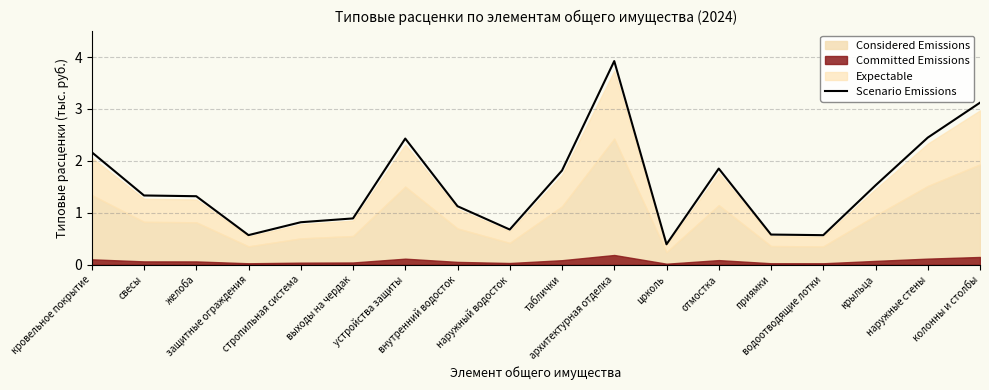

Where does the data first go above 1?

кровельное покрытие